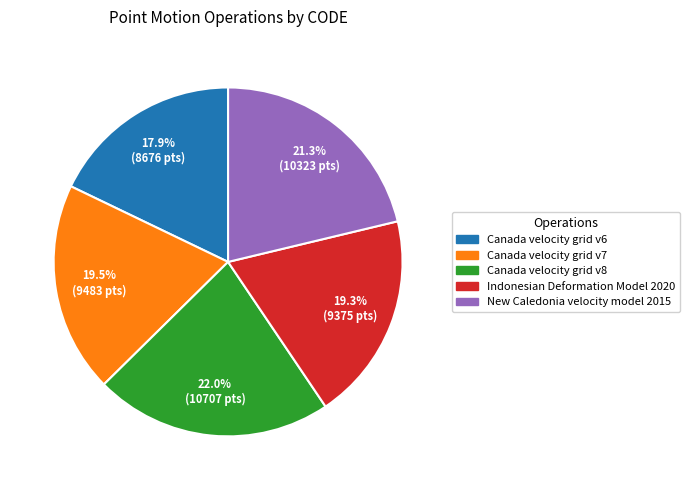

Count the number of slices in the pie.

5